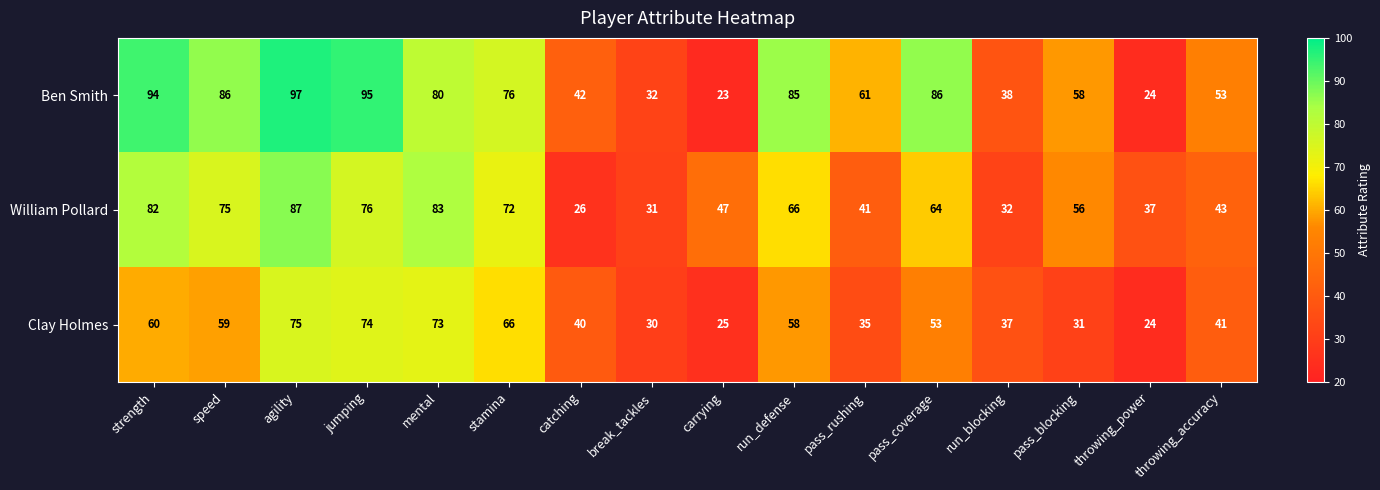

What is the difference between the second highest and second lowest values in the Ben Smith series?

71